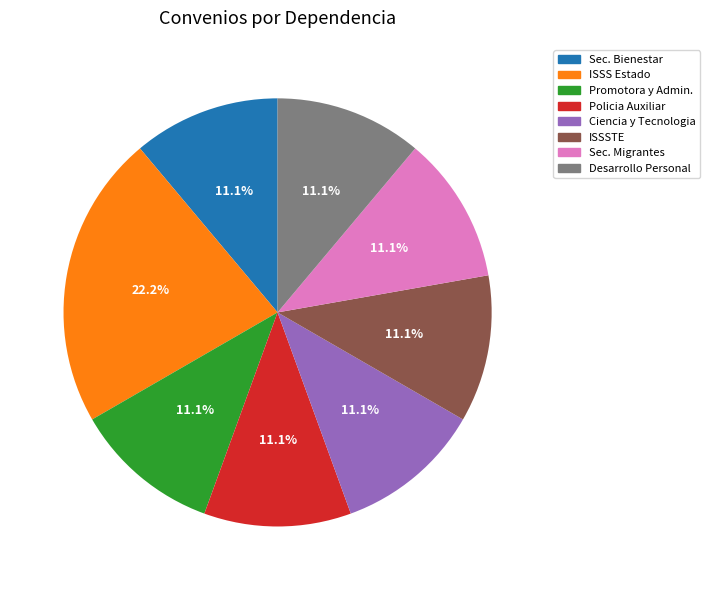

To the nearest percent, what is the difference between the largest and smallest slice percentages?

11%